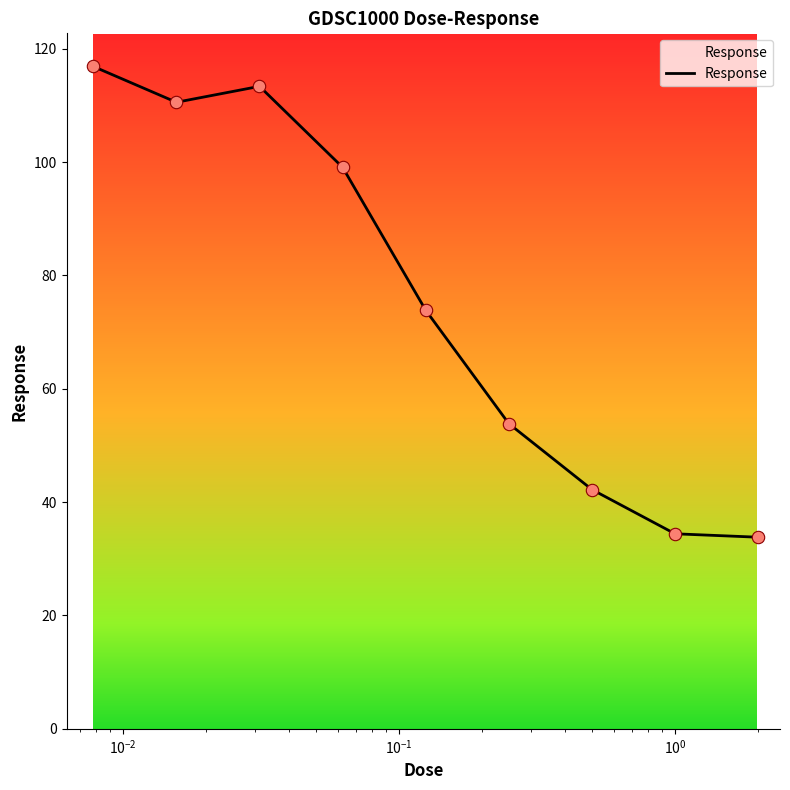

What is the difference between the maximum and minimum values?

83.1